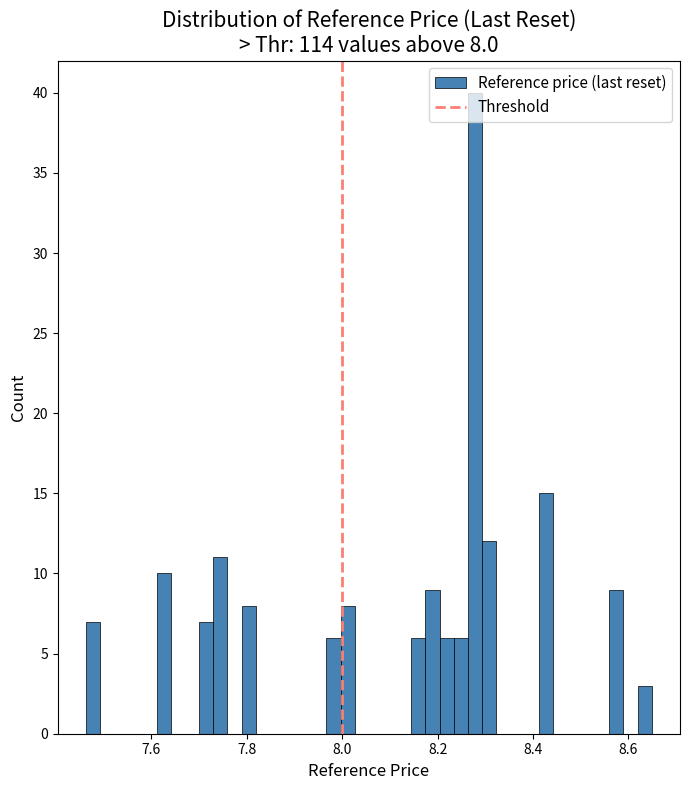

Around what value on the x-axis is the tallest bar? Give the approximate position of its centre, as read against the axis.

8.28